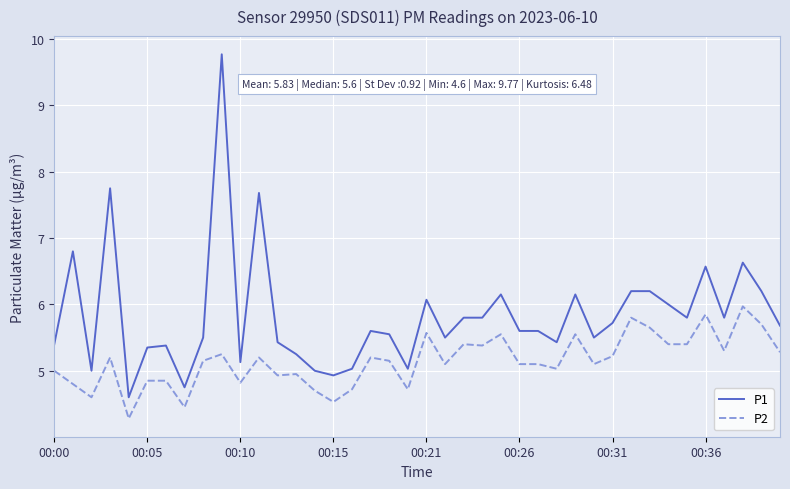

List the series in order of their peak value, lowest first.

P2, P1